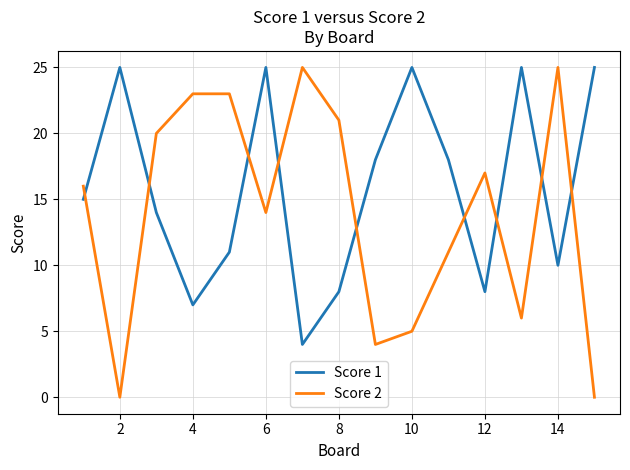

What is the difference between the maximum and minimum values in the Score 2 series?

25